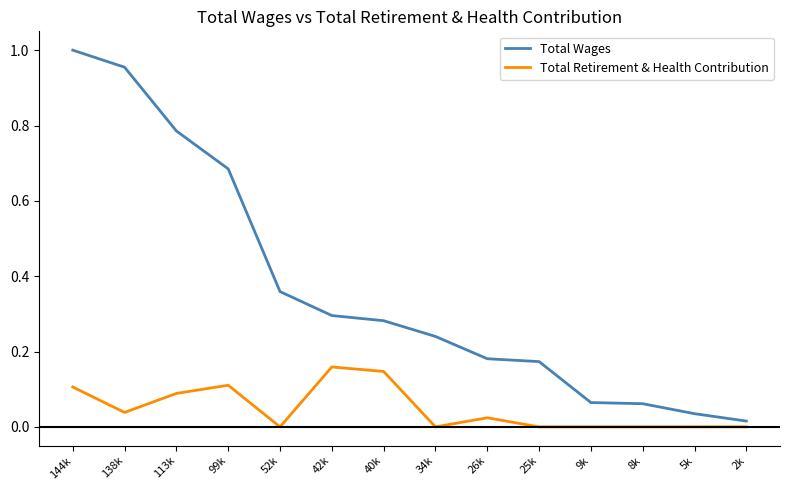

Which series has the largest range (max minus min)?

Total Wages